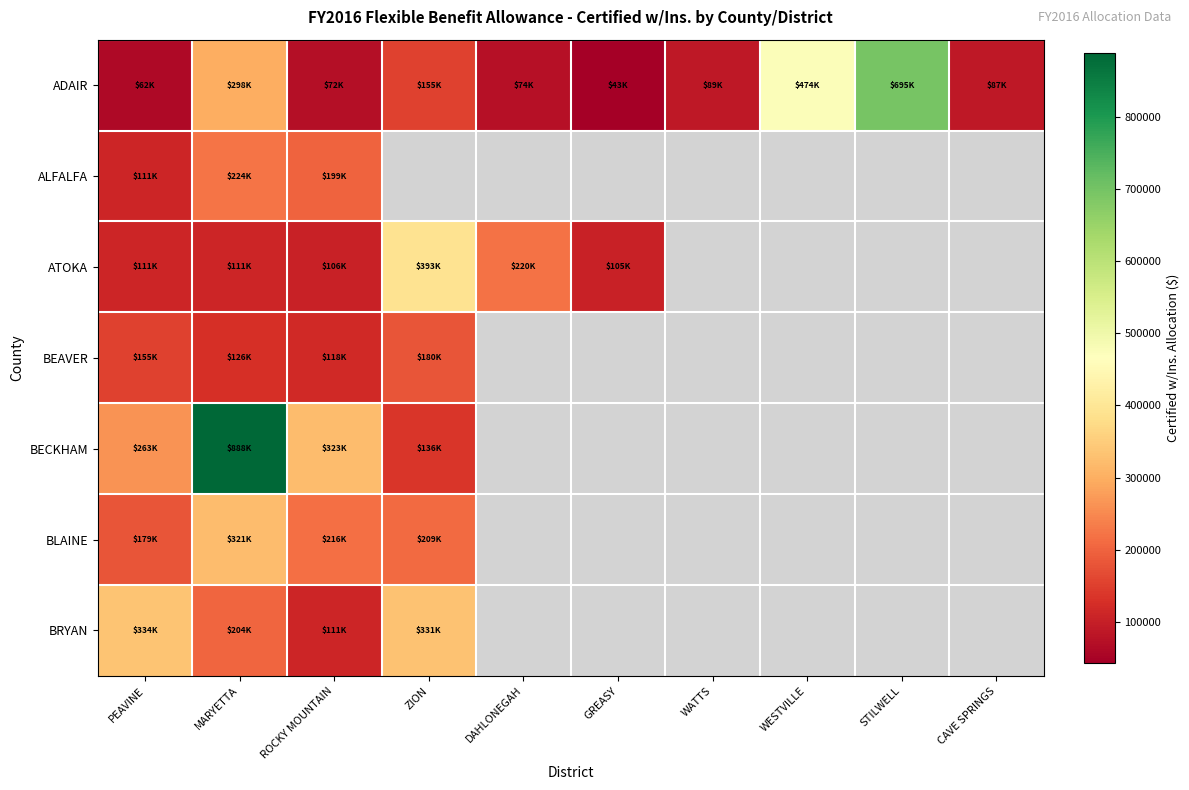

Count the number of data series in this chart.

7